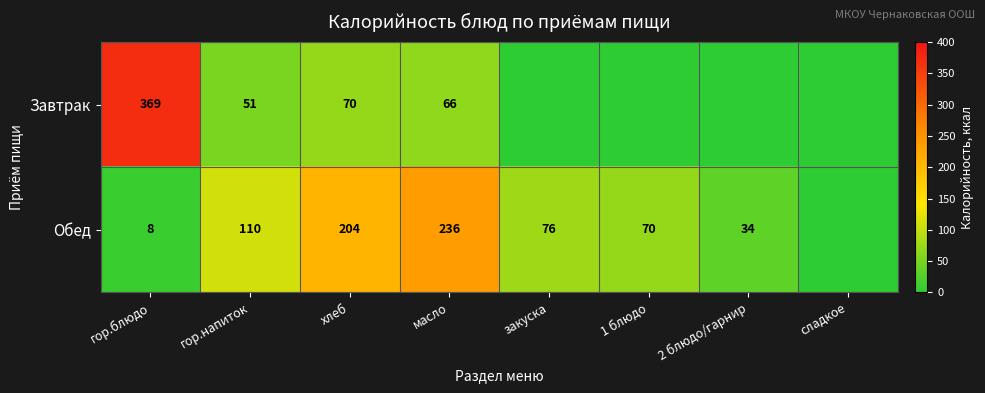

Count the number of data series in this chart.

2